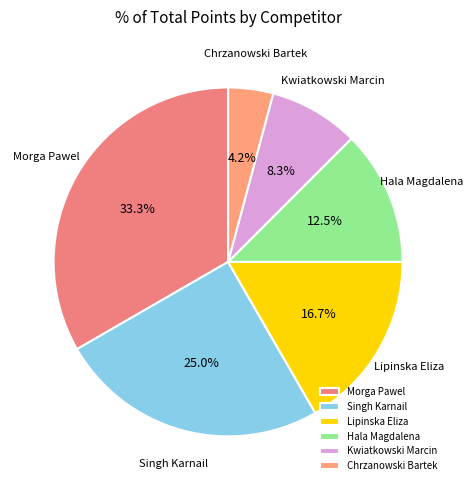

Which slice is the smallest?

Chrzanowski Bartek